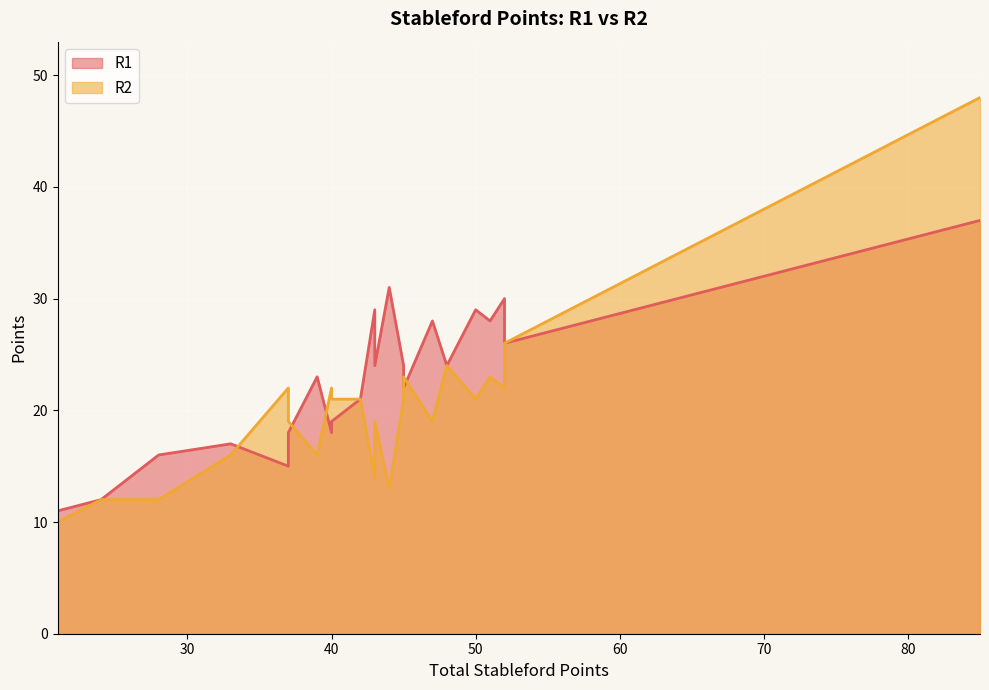

Which series has the largest range (max minus min)?

R2